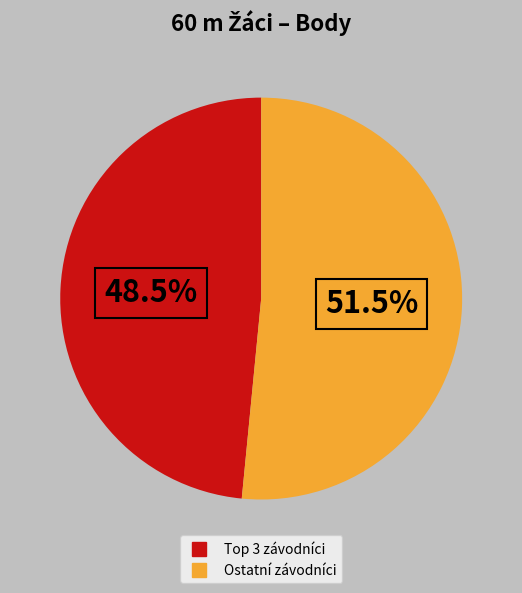

How many slices are in this pie chart?

2